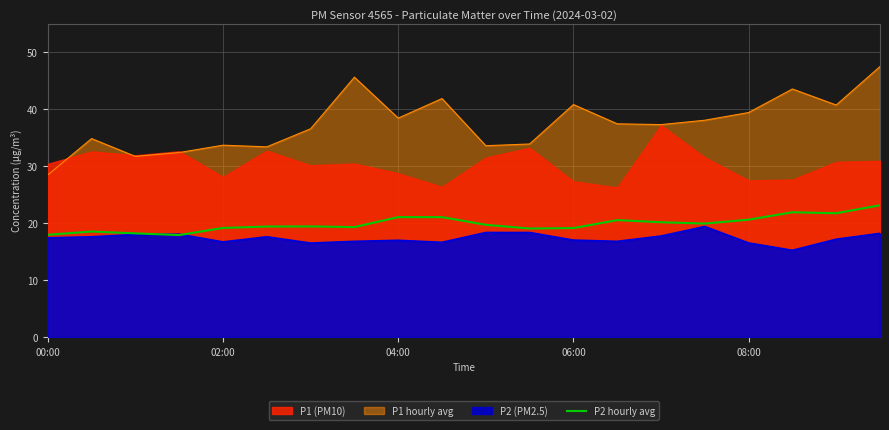

True or false: there are more than 1 points higher than both neighbors.

True